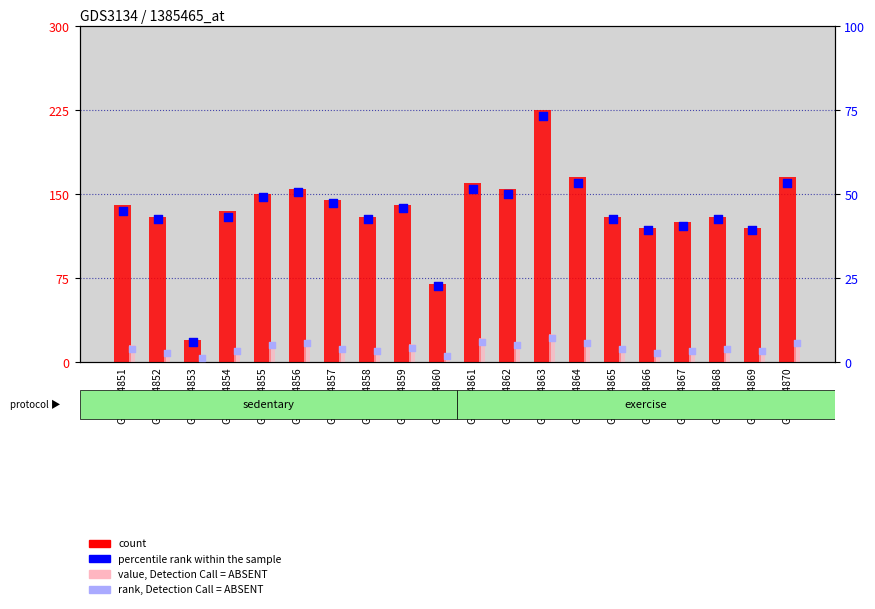

Is the value of percentile rank within the sample at GSM184864 greater than the value of rank, Detection Call = ABSENT at GSM184863?

Yes